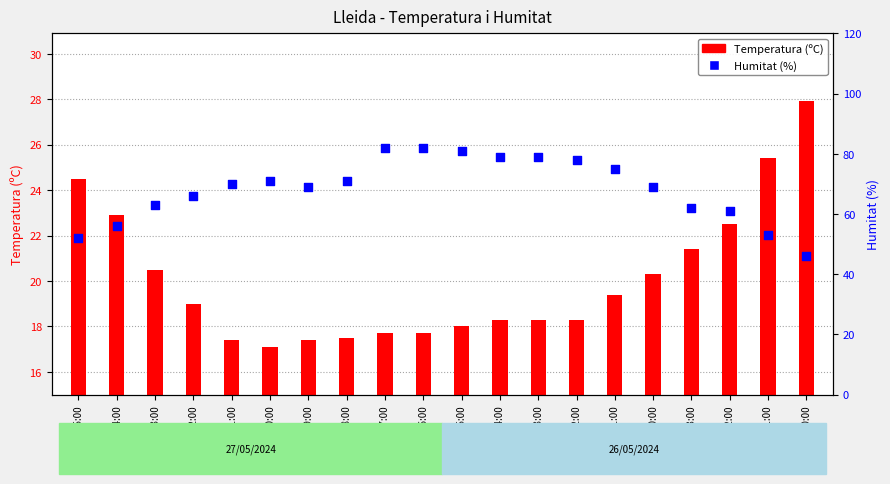

Which series contains the highest Y value?

Humitat (%)